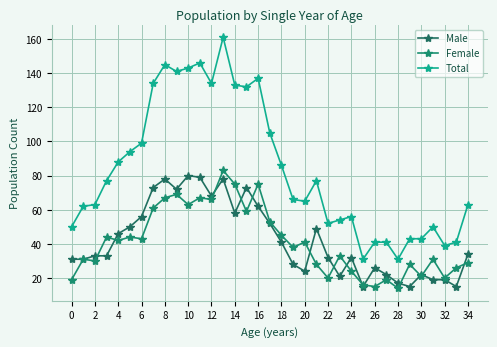

True or false: Male and Total cross at least once.

False